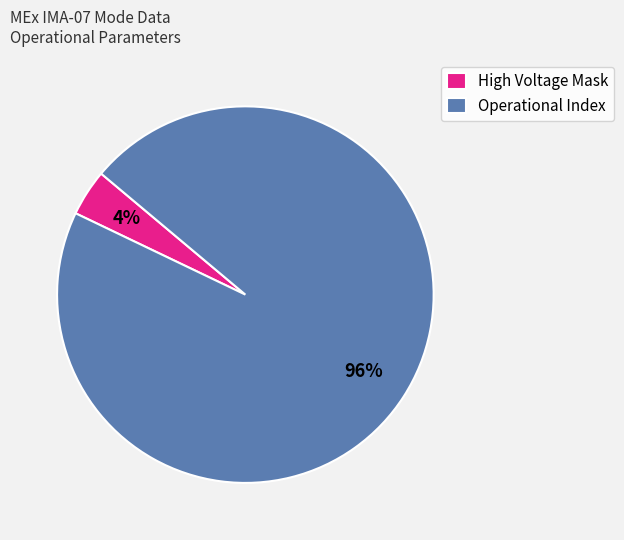

The High Voltage Mask slice represents 12% of the pie. True or false?

False